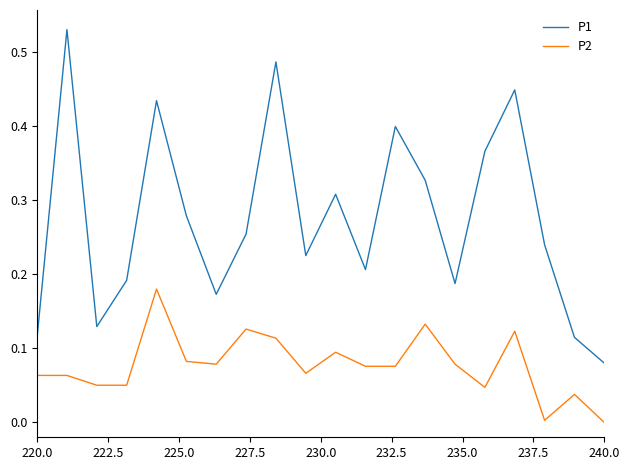

Which series has the widest spread of values?

P1